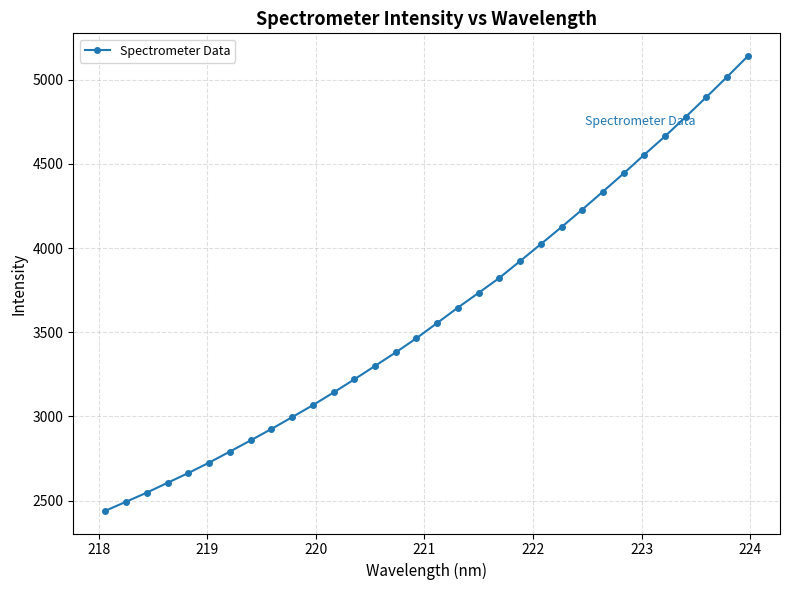

What is the value of the 12th point from the left?

3141.9